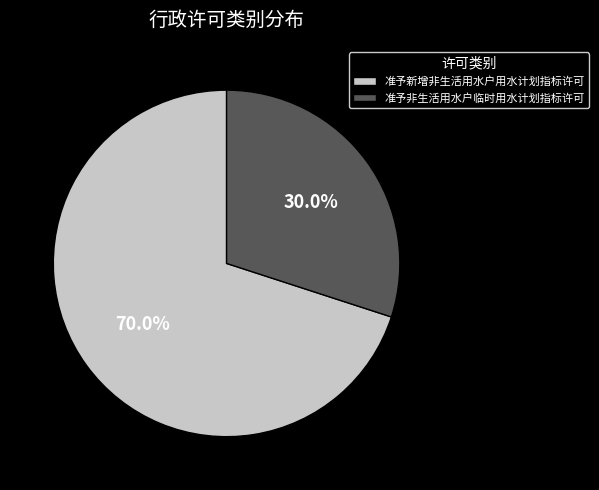

What percentage is NOT represented by 准予新增非生活用水户用水计划指标许可?

30.0%